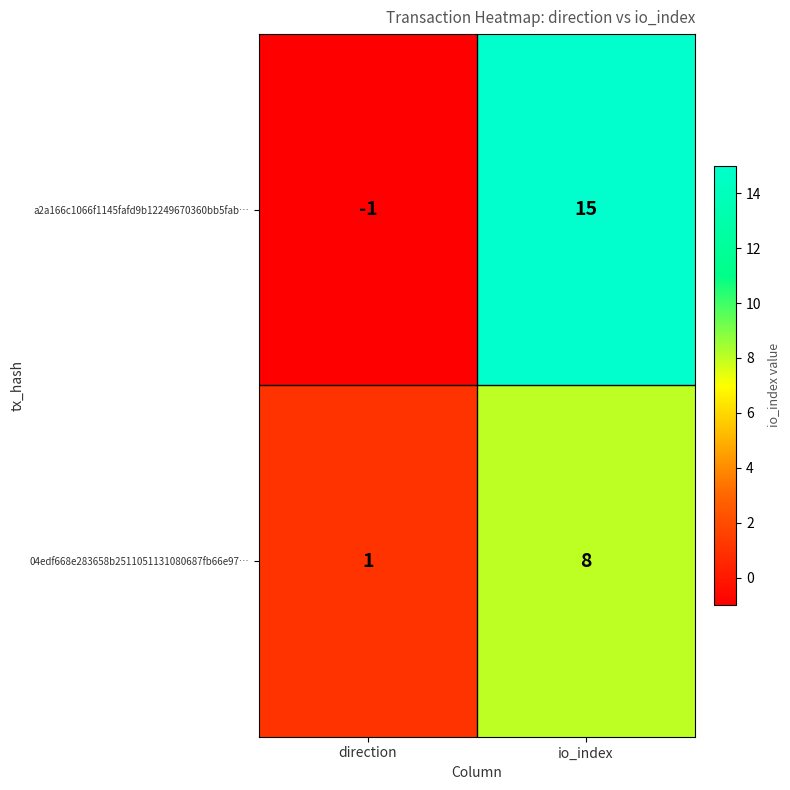

The 04edf668e283658b2511051131080687fb66e97… series shows 13 at io_index. True or false?

False